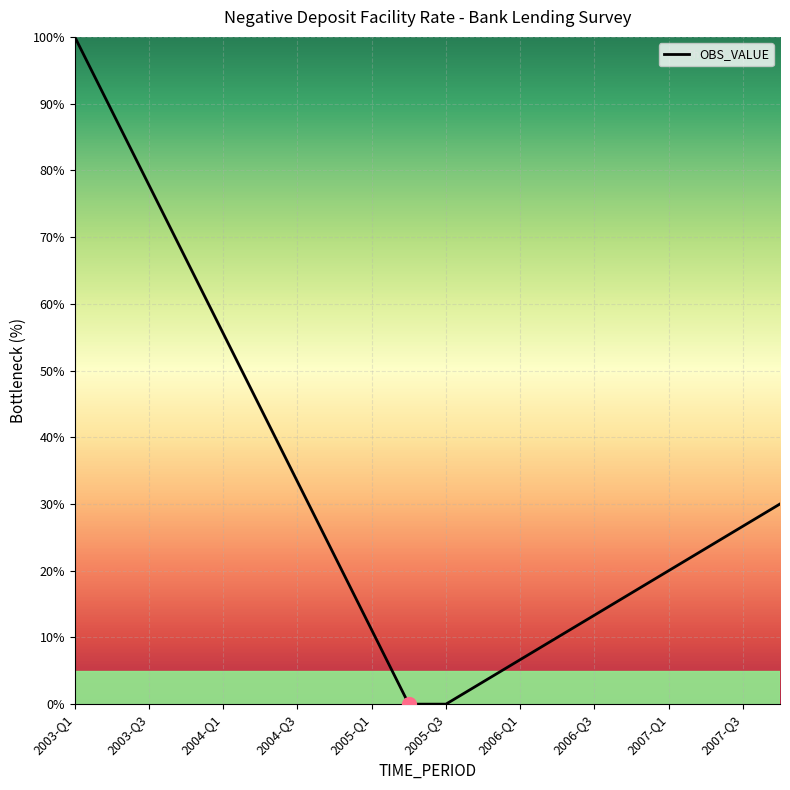

True or false: the data has more than 2 interior local peaks.

False